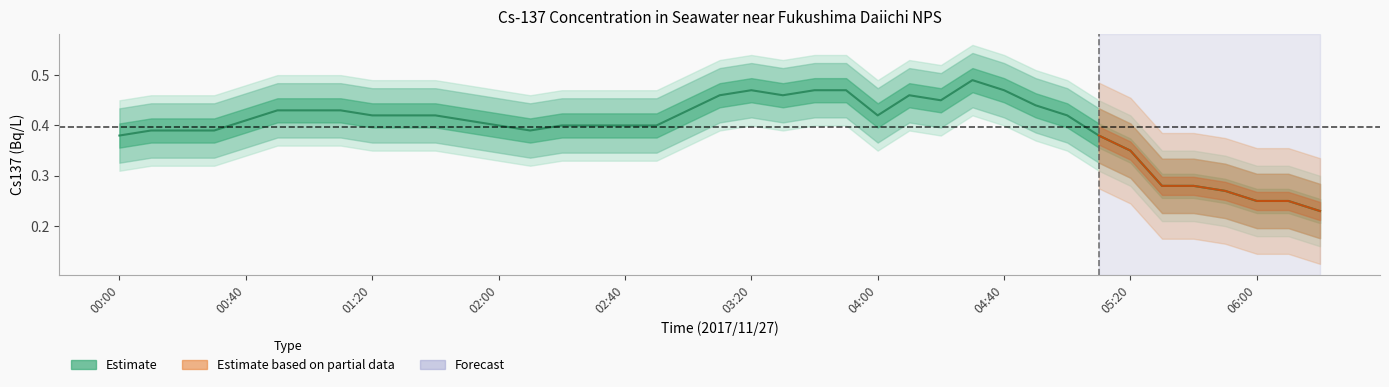

List the labels in order of value, largest first.

04:30, 03:20, 03:40, 03:50, 04:40, 03:10, 03:30, 04:10, 04:20, 04:50, 00:50, 01:00, 01:10, 03:00, 01:20, 01:30, 01:40, 04:00, 05:00, 00:40, 01:50, 02:00, 02:20, 02:30, 02:40, 02:50, 00:10, 00:20, 00:30, 02:10, 00:00, 05:10, 05:20, 05:30, 05:40, 05:50, 06:00, 06:10, 06:20